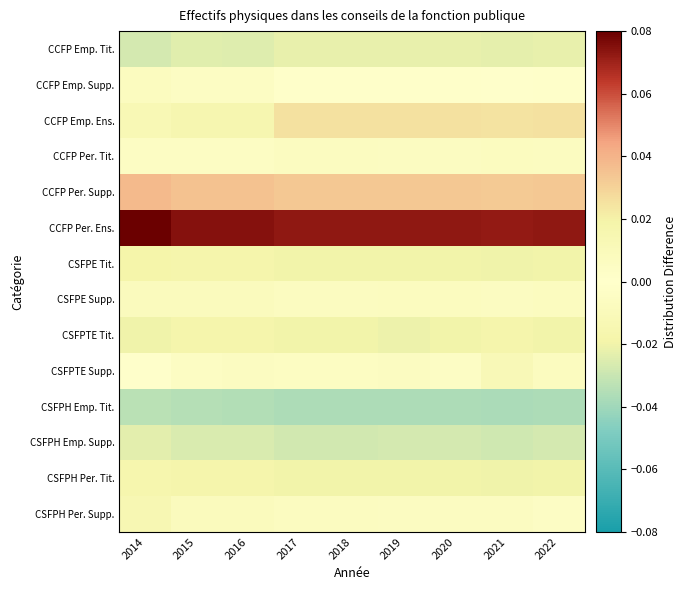

Reading left to right, list all the values displayed in this chart.

CCFP Emp. Tit.: 2014=-0.0	2015=-0.0	2016=-0.0	2017=-0.0	2018=-0.0	2019=-0.0	2020=-0.0	2021=-0.0	2022=-0.0
CCFP Emp. Supp.: 2014=-0.0	2015=-0.0	2016=-0.0	2017=0.0	2018=0.0	2019=0.0	2020=0.0	2021=0.0	2022=0.0
CCFP Emp. Ens.: 2014=0.0	2015=0.0	2016=0.0	2017=0.0	2018=0.0	2019=0.0	2020=0.0	2021=0.0	2022=0.0
CCFP Per. Tit.: 2014=-0.0	2015=-0.0	2016=-0.0	2017=-0.0	2018=-0.0	2019=-0.0	2020=-0.0	2021=-0.0	2022=-0.0
CCFP Per. Supp.: 2014=0.0	2015=0.0	2016=0.0	2017=0.0	2018=0.0	2019=0.0	2020=0.0	2021=0.0	2022=0.0
CCFP Per. Ens.: 2014=0.1	2015=0.1	2016=0.1	2017=0.1	2018=0.1	2019=0.1	2020=0.1	2021=0.1	2022=0.1
CSFPE Tit.: 2014=-0.0	2015=-0.0	2016=-0.0	2017=-0.0	2018=-0.0	2019=-0.0	2020=-0.0	2021=-0.0	2022=-0.0
CSFPE Supp.: 2014=0.0	2015=0.0	2016=0.0	2017=0.0	2018=0.0	2019=0.0	2020=0.0	2021=0.0	2022=0.0
CSFPTE Tit.: 2014=-0.0	2015=-0.0	2016=-0.0	2017=-0.0	2018=-0.0	2019=-0.0	2020=-0.0	2021=-0.0	2022=-0.0
CSFPTE Supp.: 2014=-0.0	2015=0.0	2016=0.0	2017=0.0	2018=0.0	2019=0.0	2020=0.0	2021=0.0	2022=0.0
CSFPH Emp. Tit.: 2014=-0.0	2015=-0.0	2016=-0.0	2017=-0.0	2018=-0.0	2019=-0.0	2020=-0.0	2021=-0.0	2022=-0.0
CSFPH Emp. Supp.: 2014=-0.0	2015=-0.0	2016=-0.0	2017=-0.0	2018=-0.0	2019=-0.0	2020=-0.0	2021=-0.0	2022=-0.0
CSFPH Per. Tit.: 2014=-0.0	2015=-0.0	2016=-0.0	2017=-0.0	2018=-0.0	2019=-0.0	2020=-0.0	2021=-0.0	2022=-0.0
CSFPH Per. Supp.: 2014=0.0	2015=0.0	2016=0.0	2017=0.0	2018=0.0	2019=0.0	2020=0.0	2021=0.0	2022=0.0